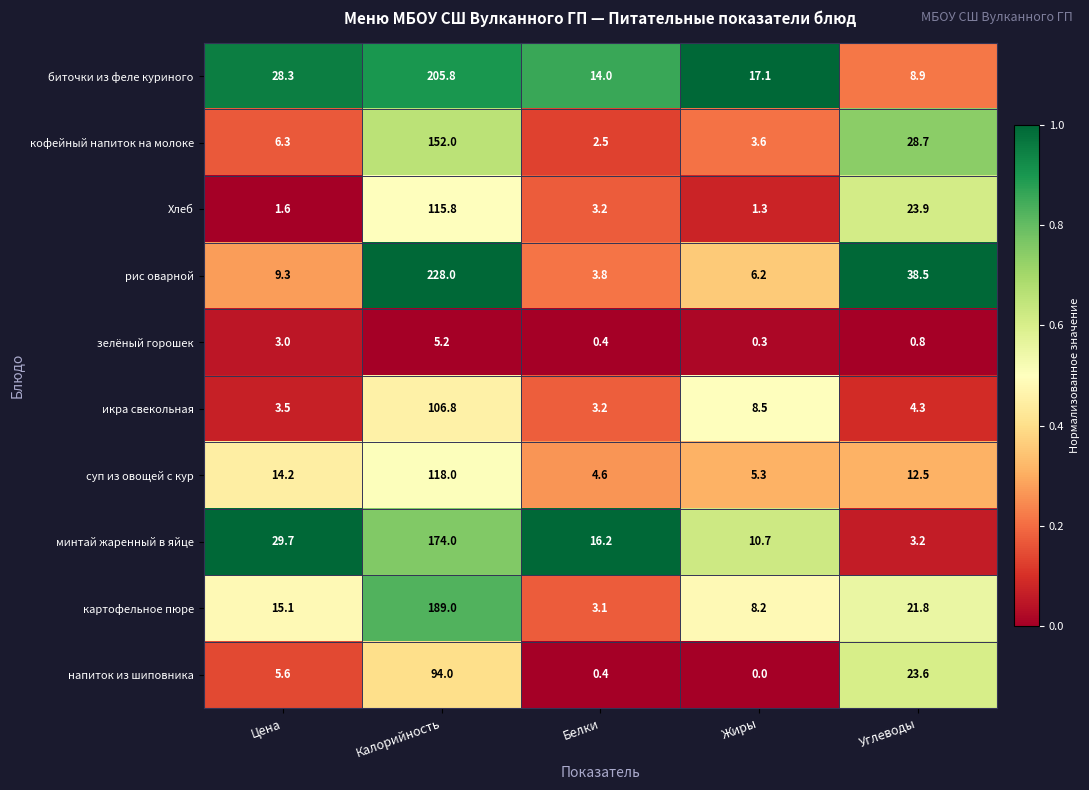

What is the difference between the суп из овощей с кур values at Белки and Цена?

9.6